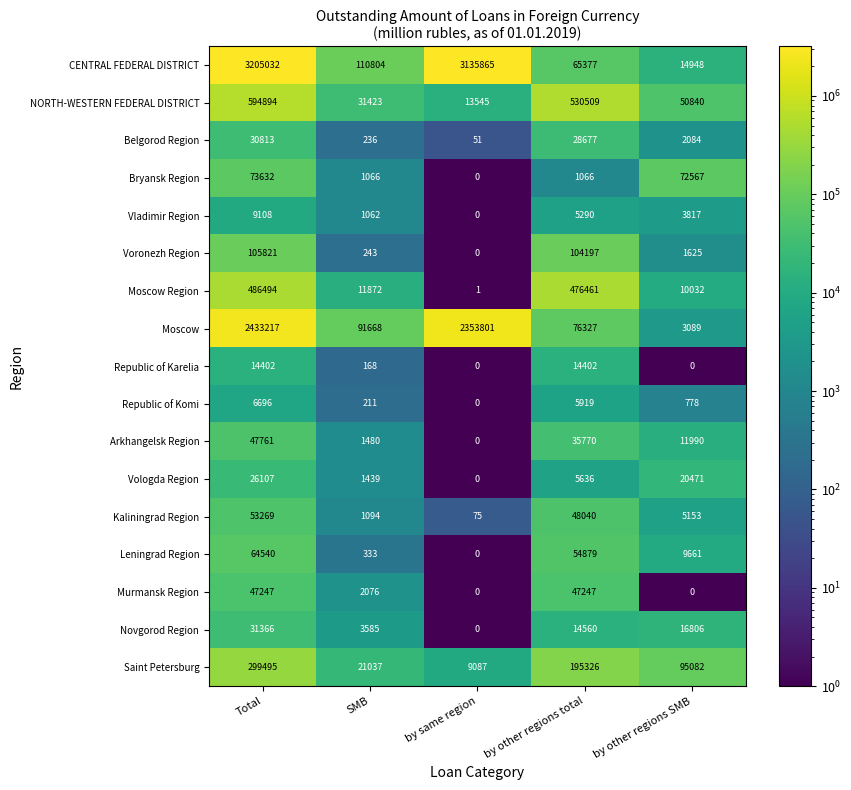

Which series has the largest range (max minus min)?

CENTRAL FEDERAL DISTRICT